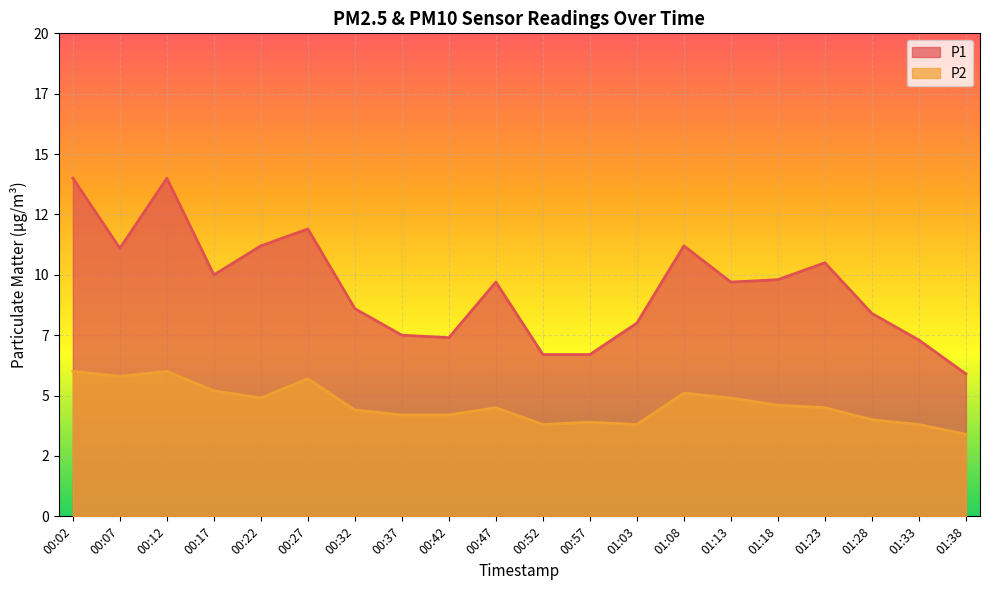

What is the spread (max minus min) of values at 00:07?

5.3